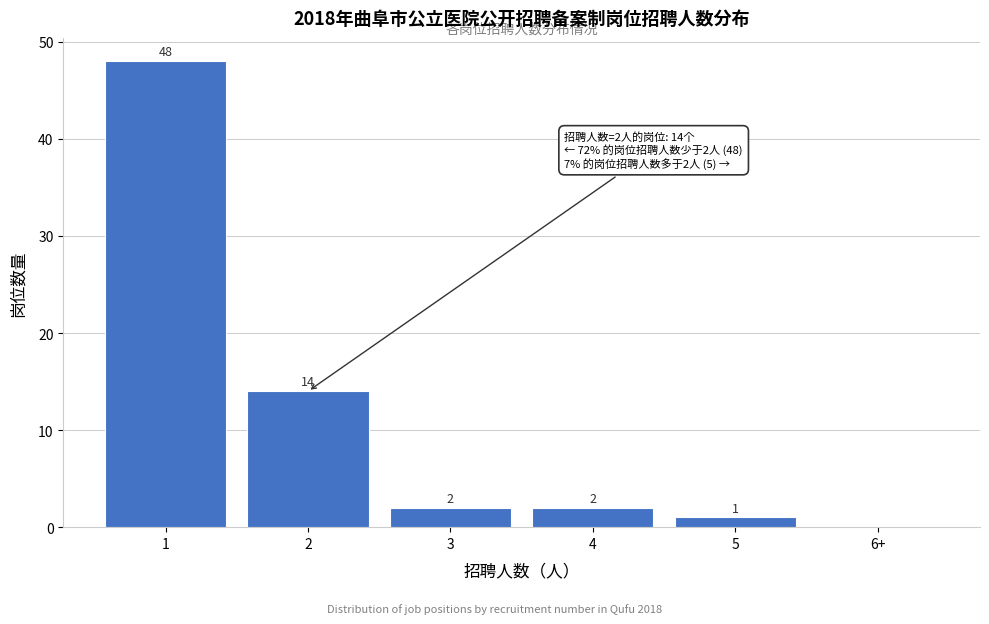

Reading left to right, list all the values displayed in this chart.

1=48	2=14	3=2	4=2	5=1	6+=0